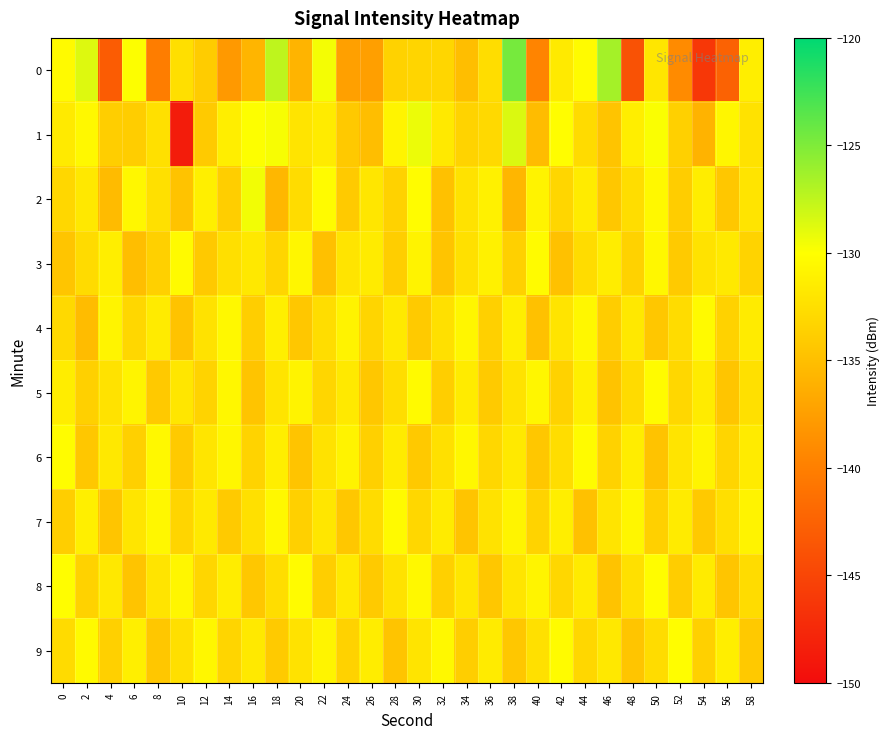

What is the spread (max minus min) of values at 54?

15.8